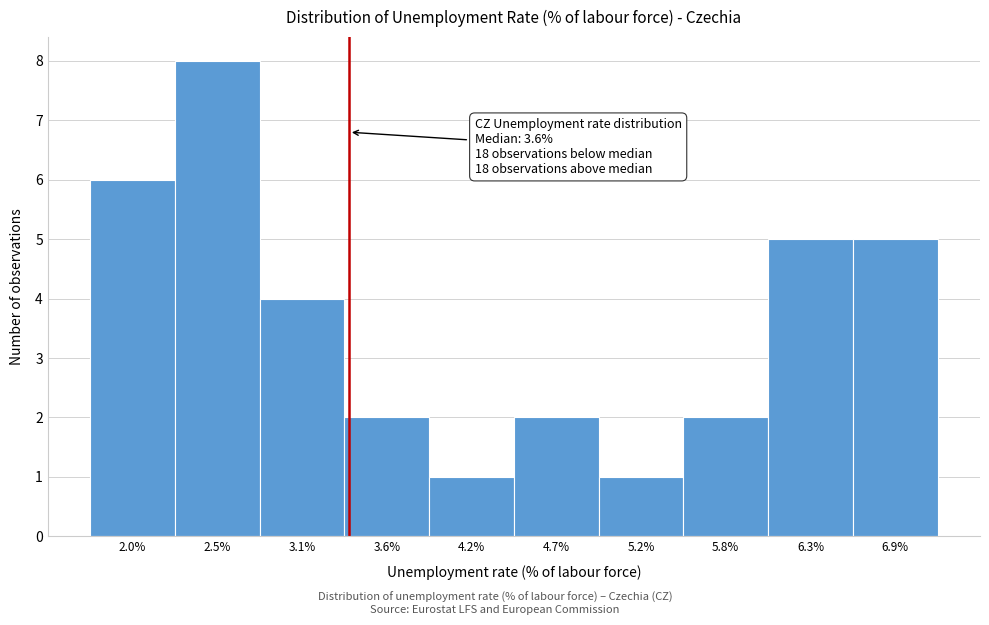

Reading left to right, what are all the values shown in this chart?

6	8	4	2	1	2	1	2	5	5